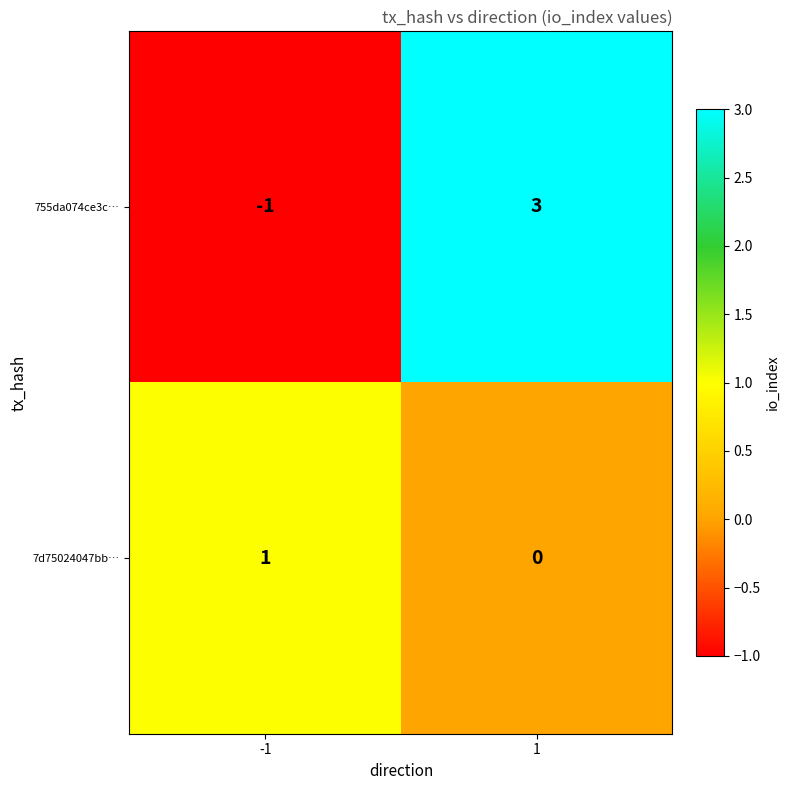

Which series has the widest spread of values?

755da074ce3c…